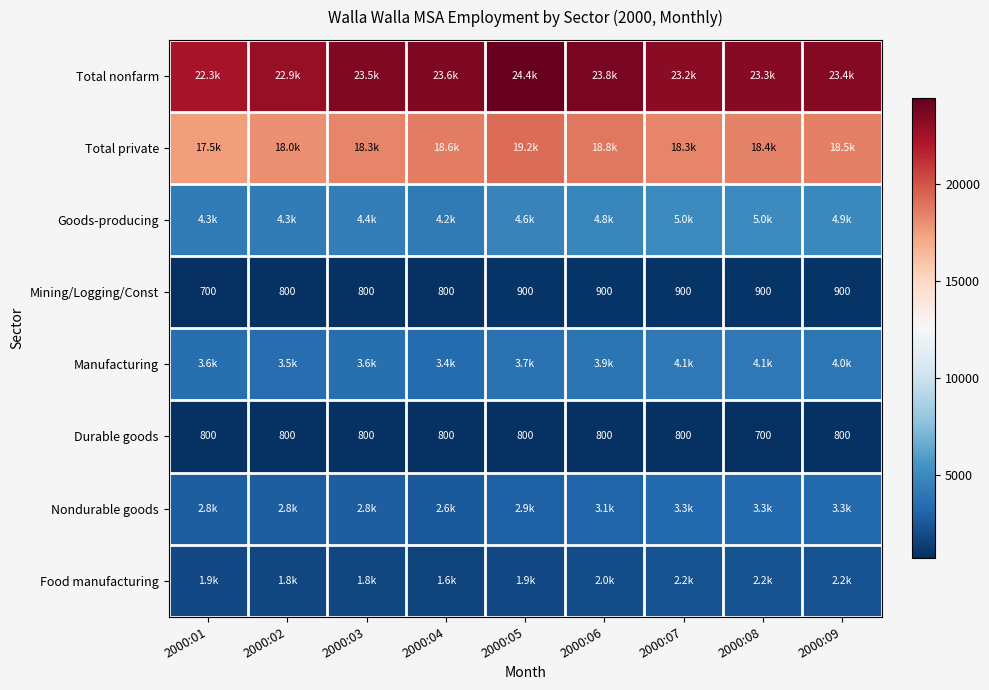

The Durable goods series shows 1062 at 2000:06. True or false?

False